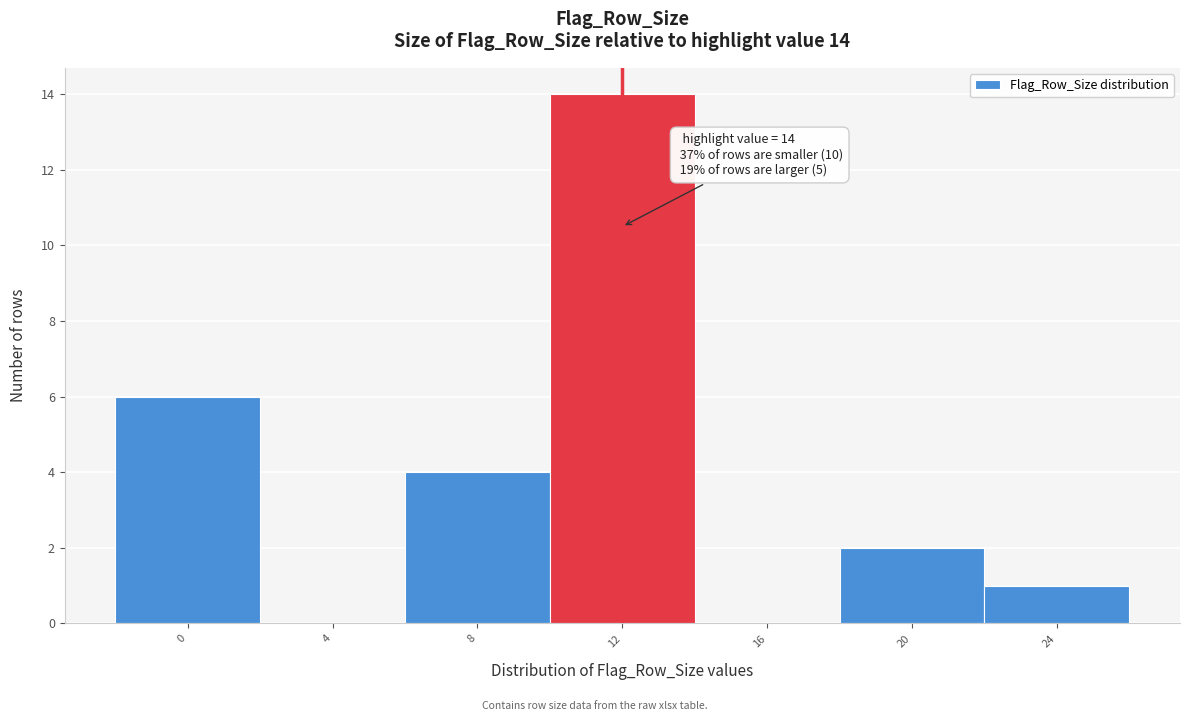

Reading right to left, list all the values displayed in this chart.

24=1	20=2	16=0	12=14	8=4	4=0	0=6